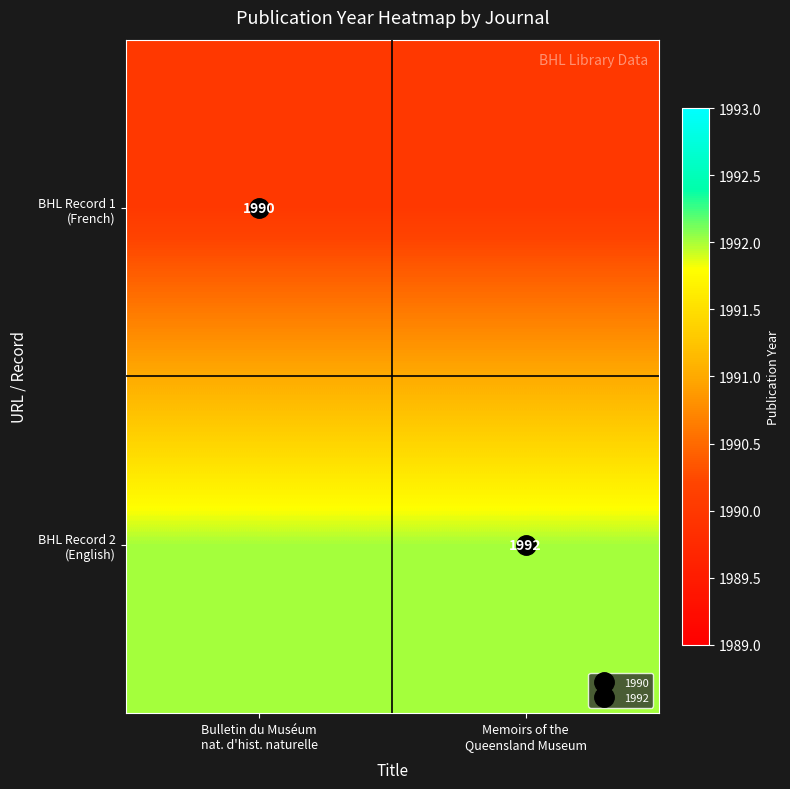

Is it true that BHL Record 1 (French) equals 2786 at Memoirs of the Queensland Museum?

False